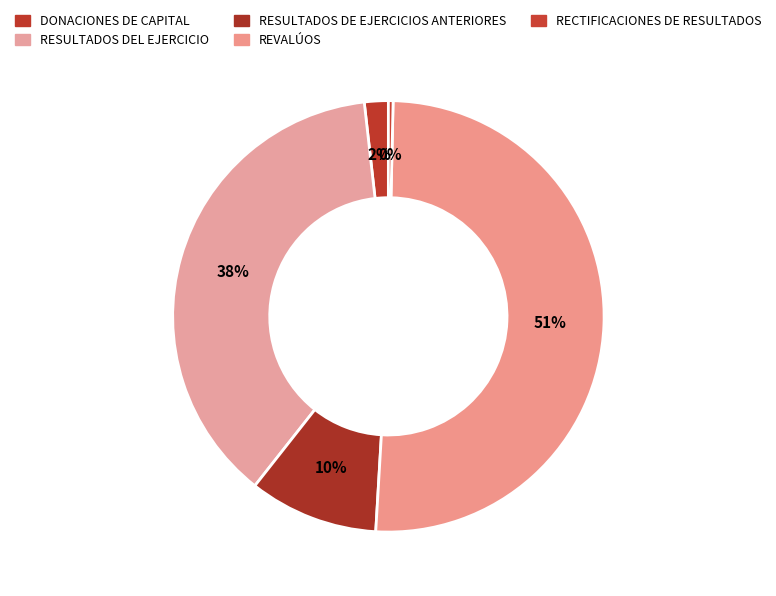

What is the total percentage of RESULTADOS DEL EJERCICIO and REVALÚOS?

88.2%